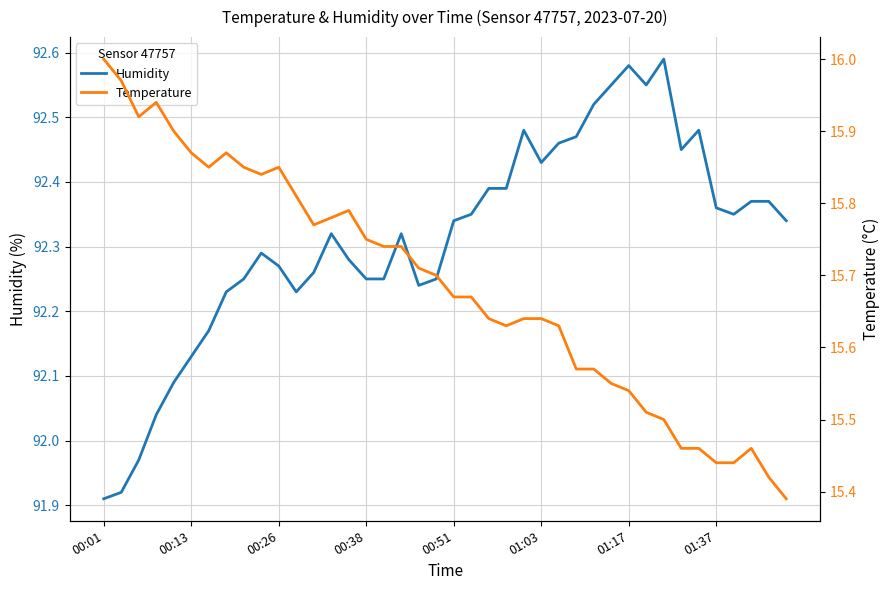

Which series has the largest range (max minus min)?

Humidity